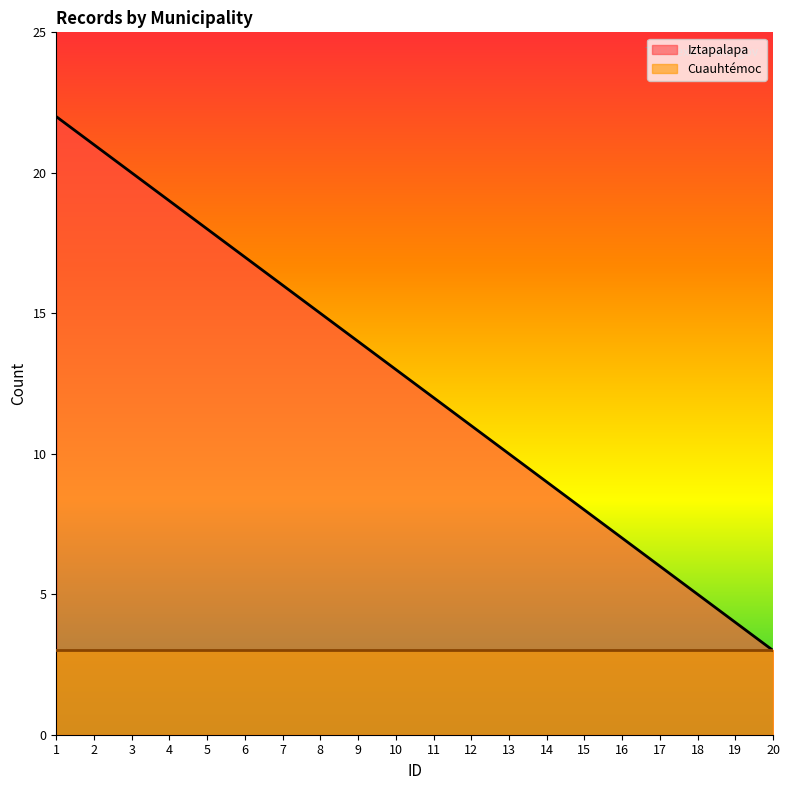

List the labels in order of value, smallest first.

20, 19, 18, 17, 16, 15, 14, 13, 12, 11, 10, 9, 8, 7, 6, 5, 4, 3, 2, 1